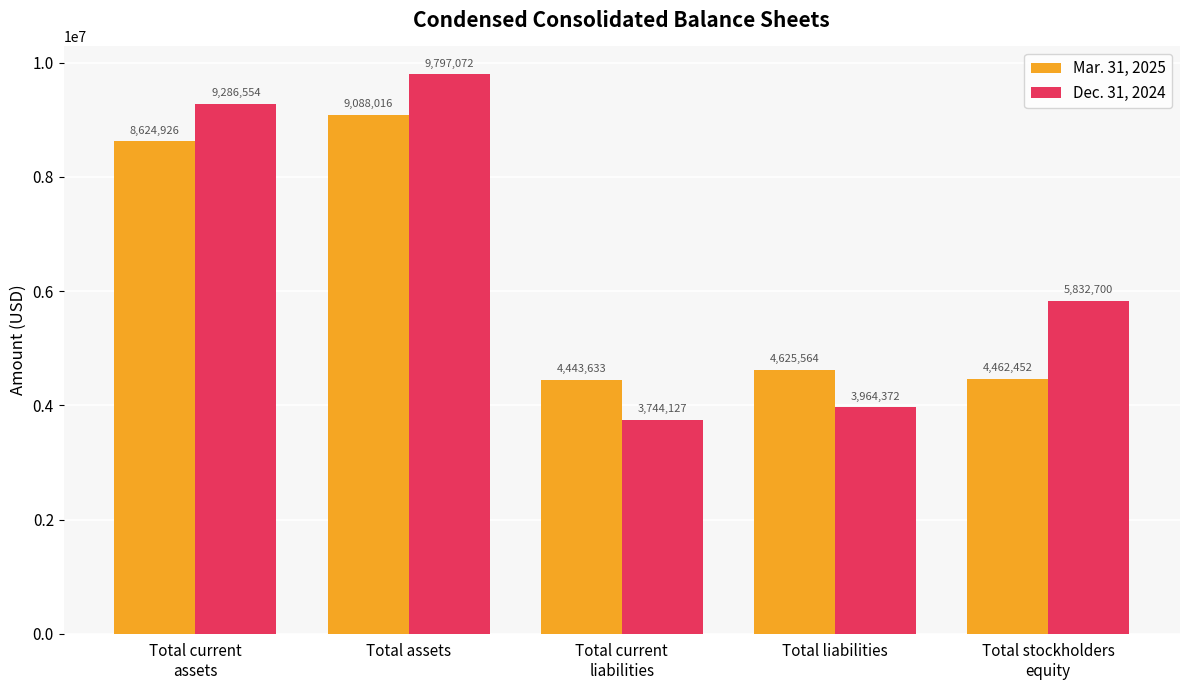

Reading left to right, extract all data points from this chart.

Mar. 31, 2025: 8624926	9088016	4443633	4625564	4462452
Dec. 31, 2024: 9286554	9797072	3744127	3964372	5832700